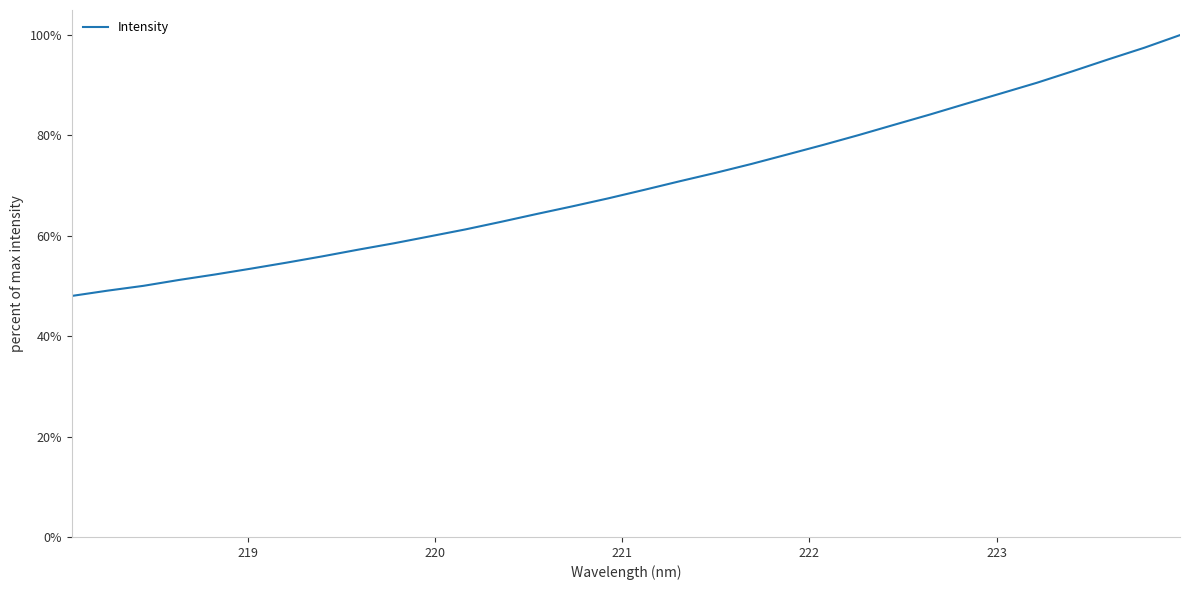

Is this an area chart (filled region under the line)?

No